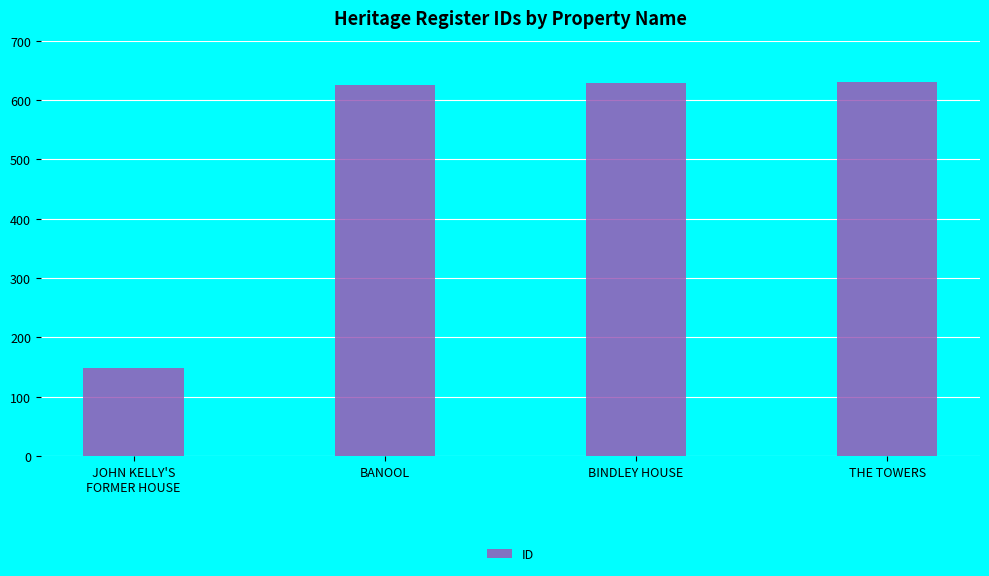

Count the number of data series in this chart.

1